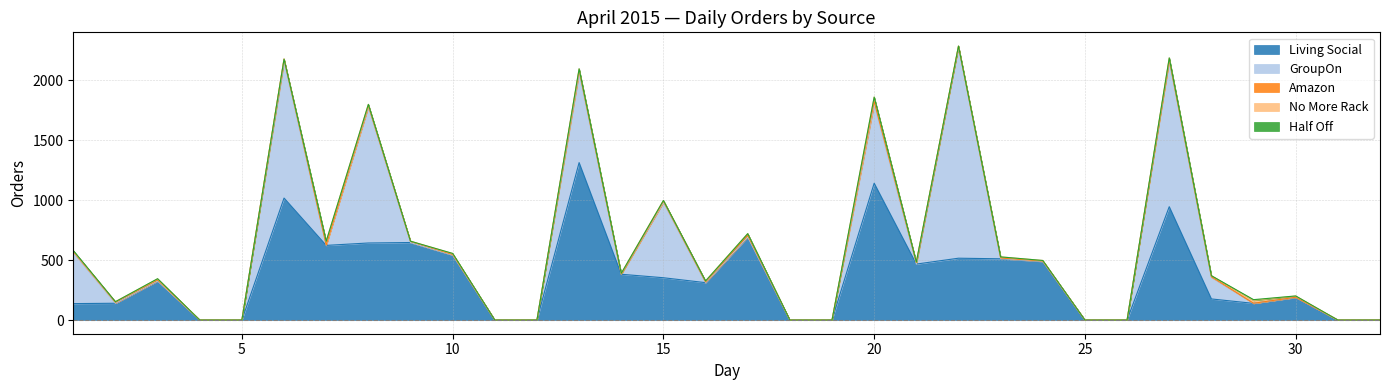

What are all the series names shown in the legend?

Living Social, GroupOn, Amazon, No More Rack, Half Off